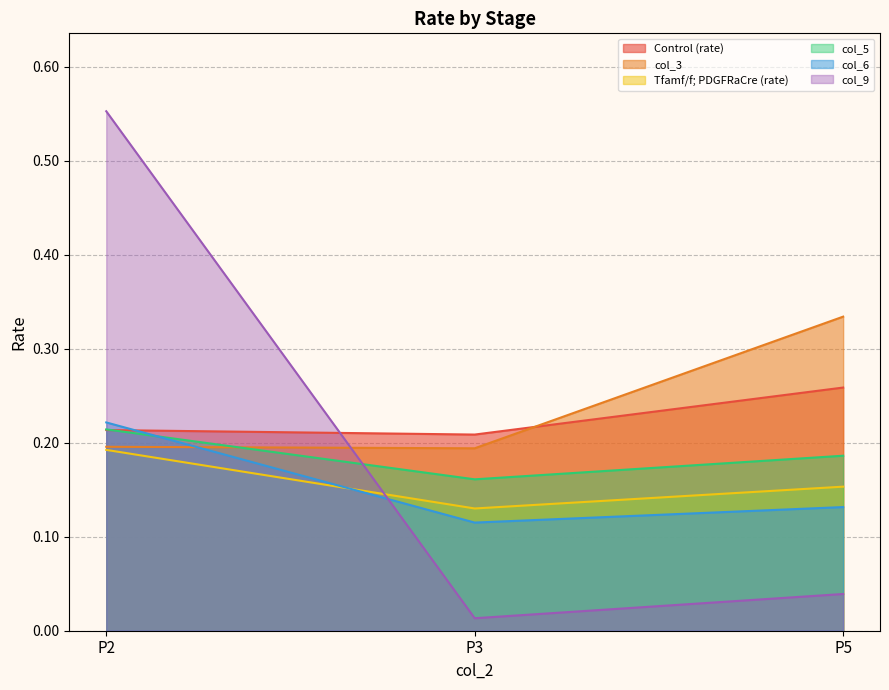

What is the maximum value for Tfamf/f; PDGFRaCre (rate)?

0.2